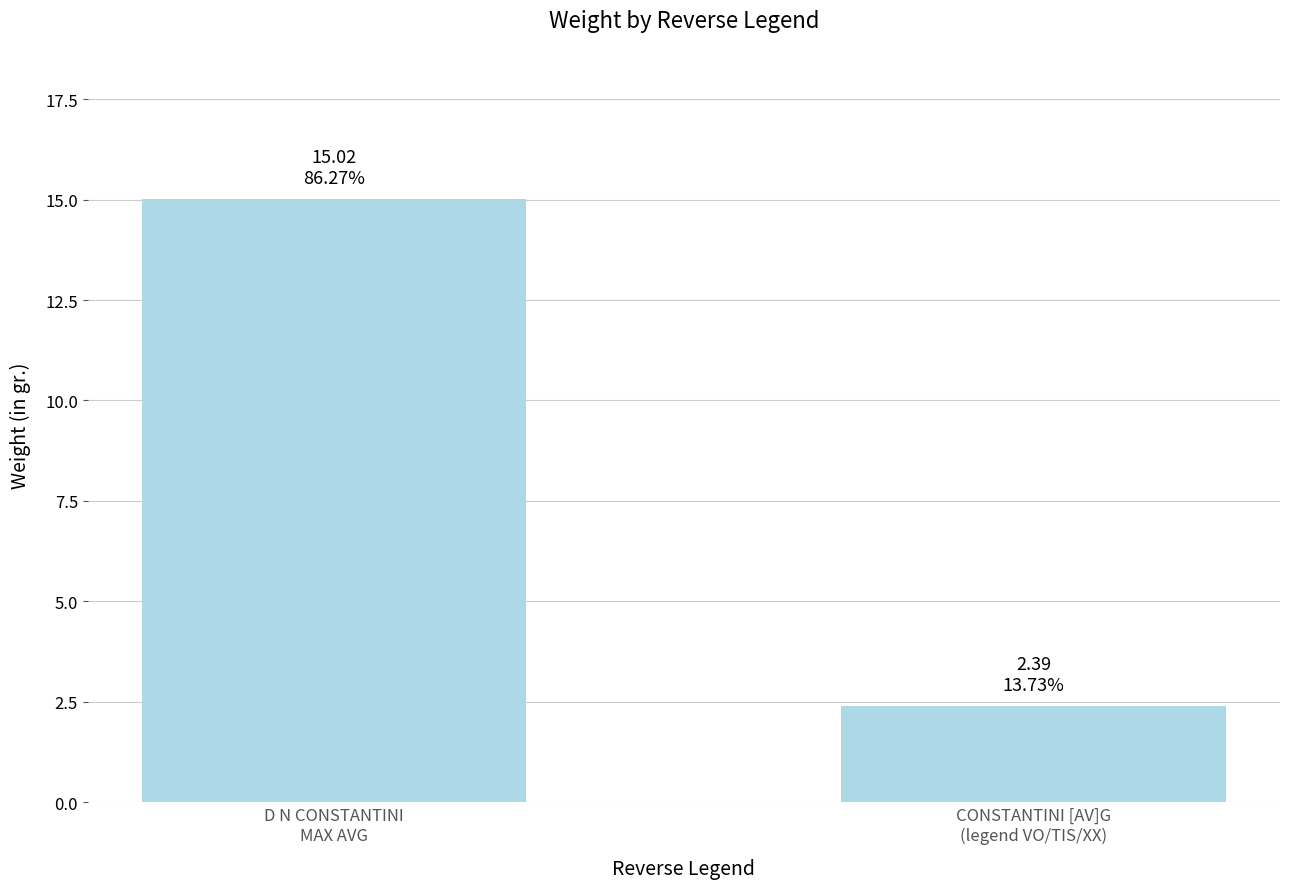

Rank the categories by value from lowest to highest.

CONSTANTINI [AV]G
(legend VO/TIS/XX), D N CONSTANTINI
MAX AVG